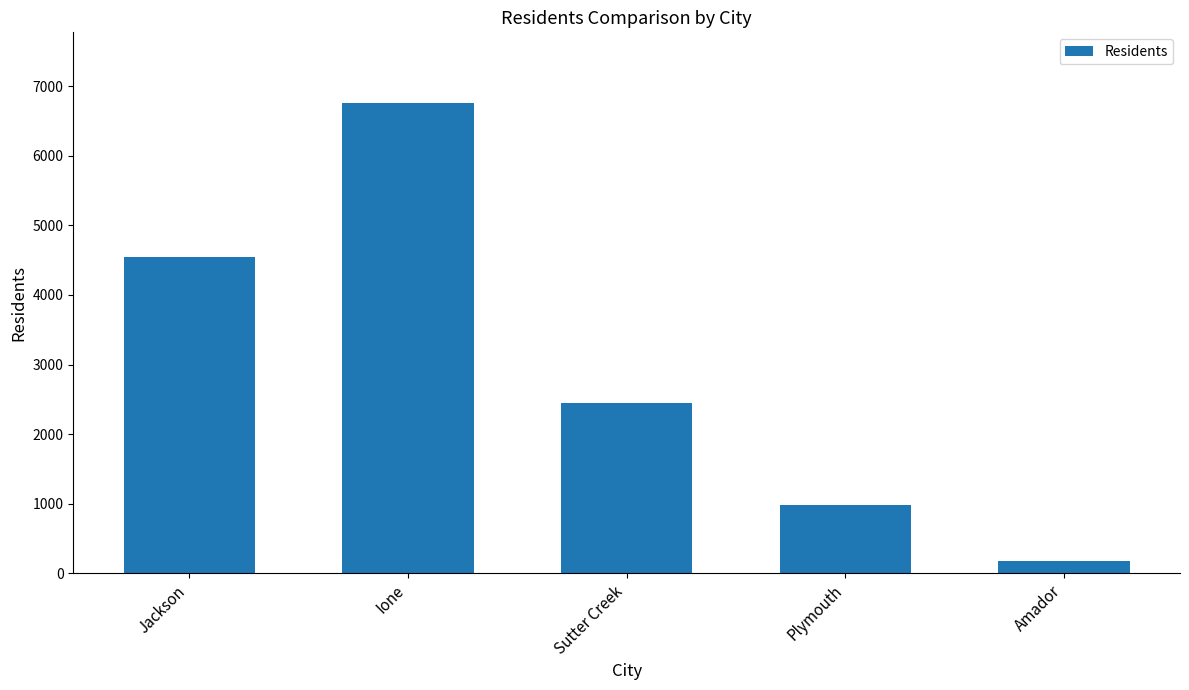

Does the chart contain stacked bars?

No